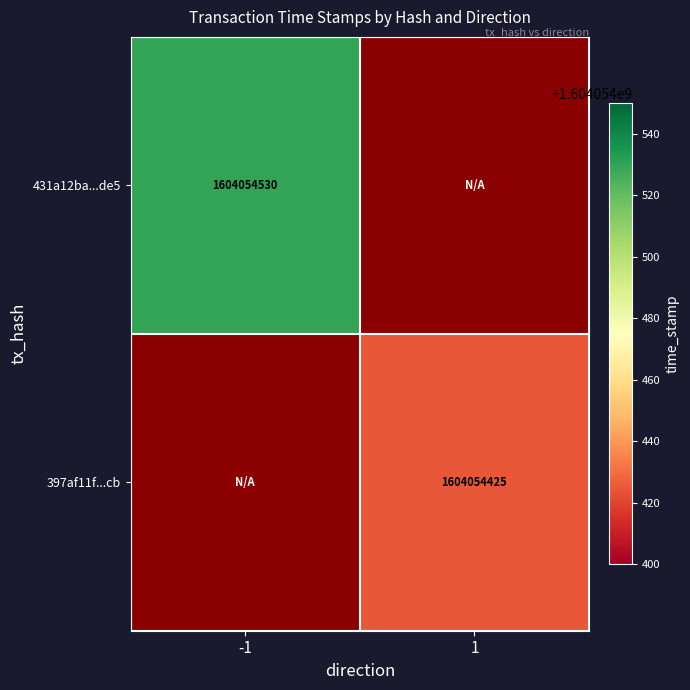

Which has a higher value, -1 or 1?

-1